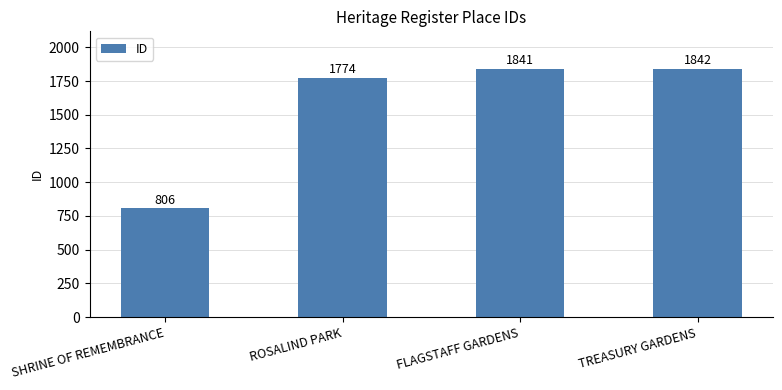

Is it true that the value at TREASURY GARDENS is 3190?

False